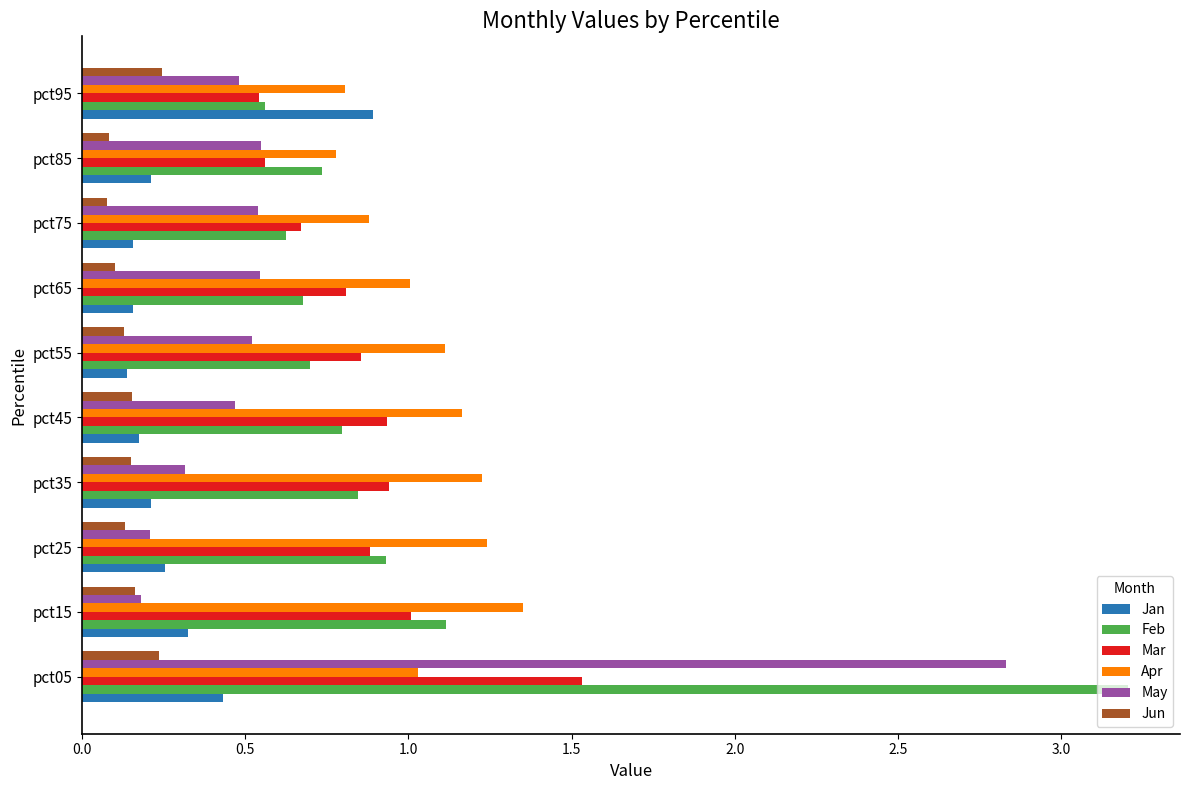

Rank the series by their maximum value, from highest to lowest.

Feb, May, Mar, Apr, Jan, Jun